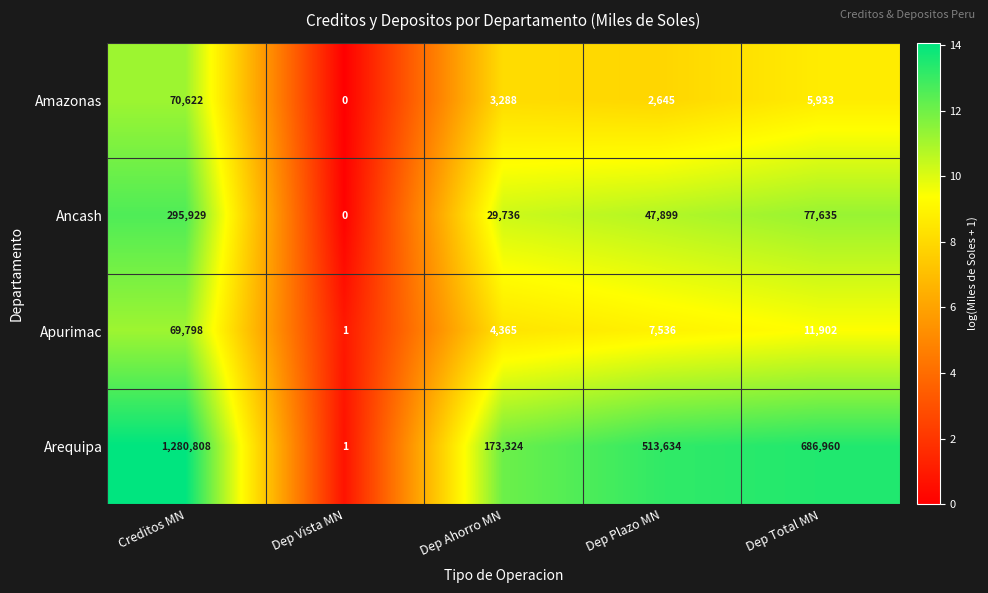

Which category has the lowest value across all series?

Dep Vista MN